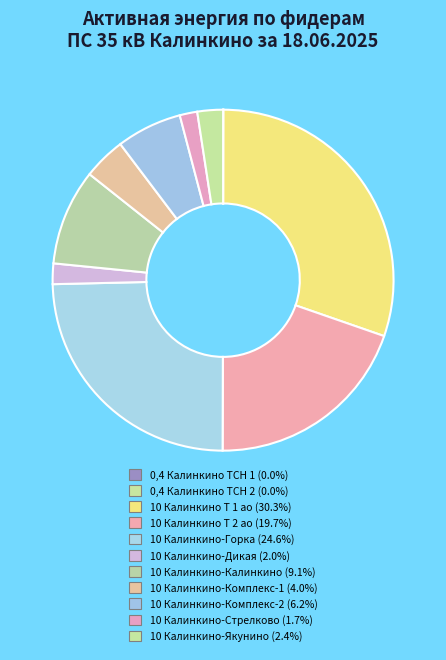

Approximately how many times larger is the value at 10 Калинкино-Калинкино compared to 10 Калинкино Т 2 ао?

0.5